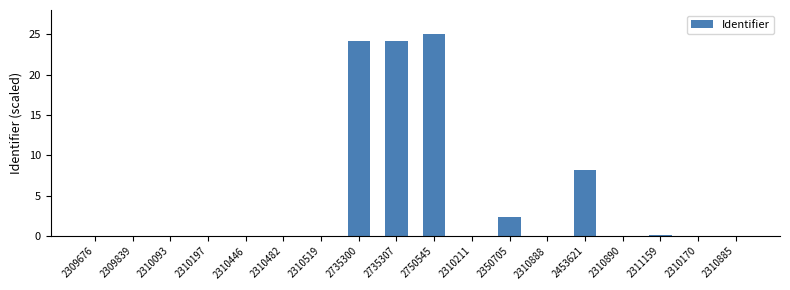

Is it true that the value at 2750545 is 14.3?

False